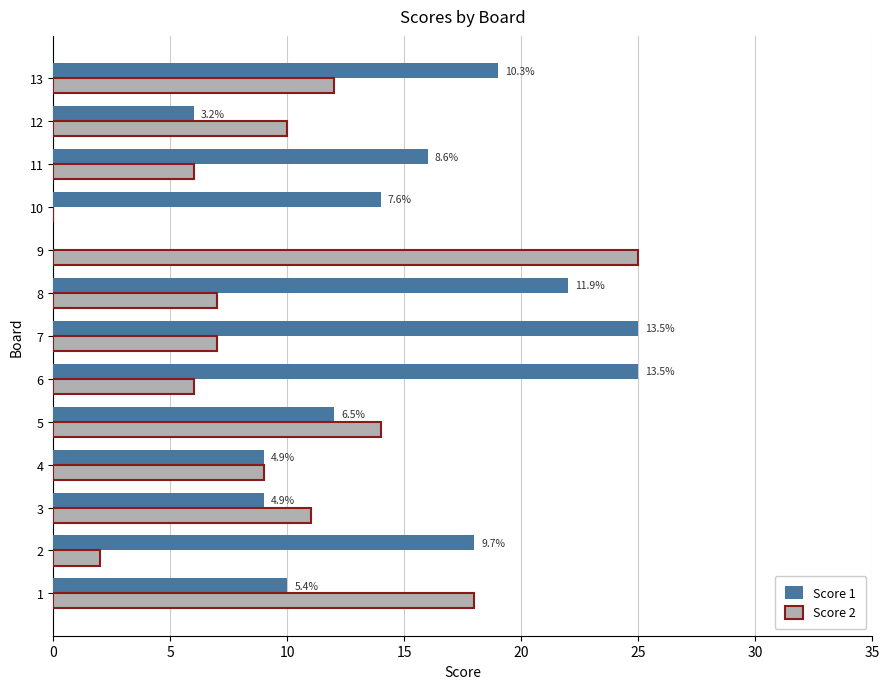

Which series changed the most between 3 and 6?

Score 1